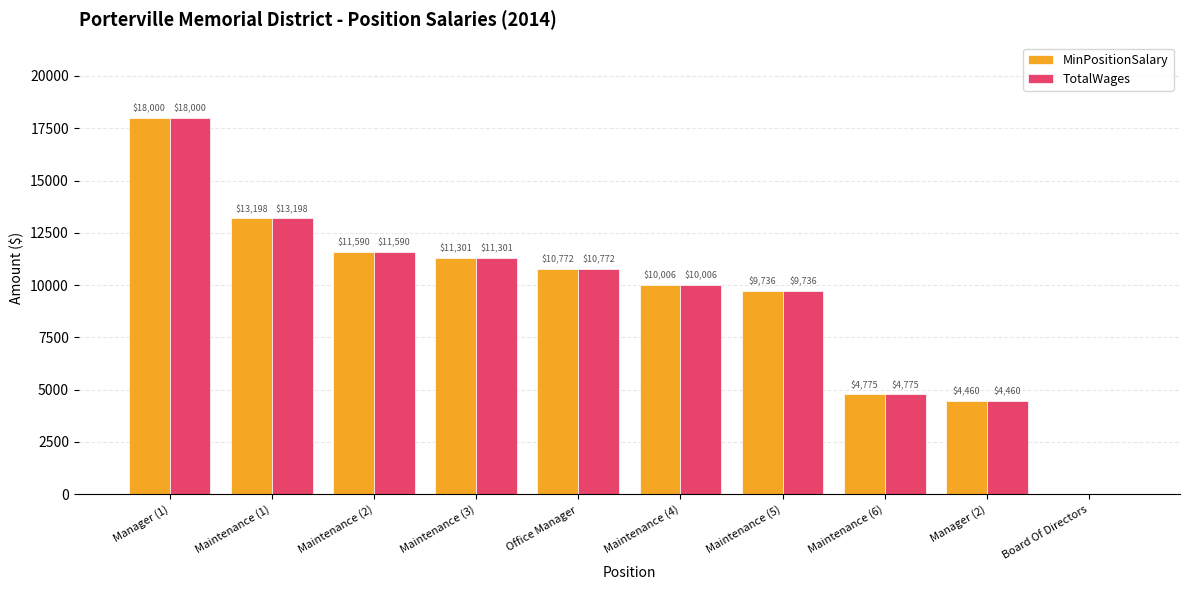

The TotalWages series shows 10772 at Office Manager. True or false?

True